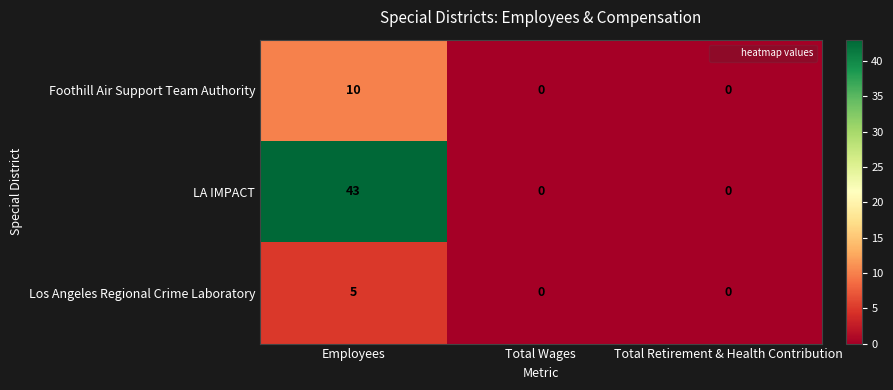

List the series in order of their peak value, lowest first.

Los Angeles Regional Crime Laboratory, Foothill Air Support Team Authority, LA IMPACT